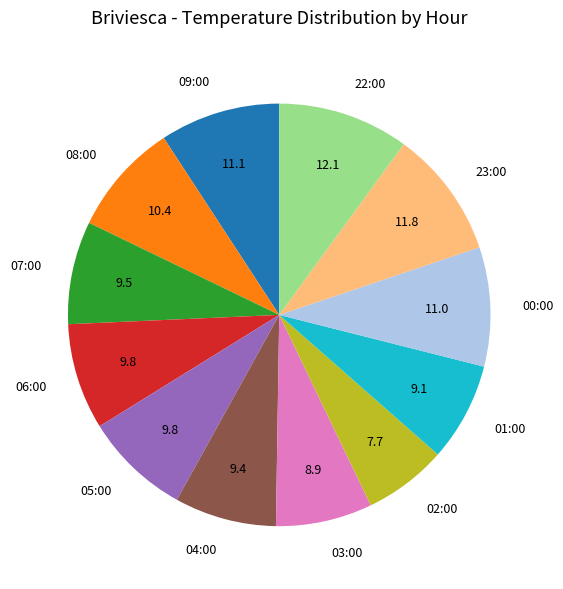

Does 08:00 represent more than half of the total?

No